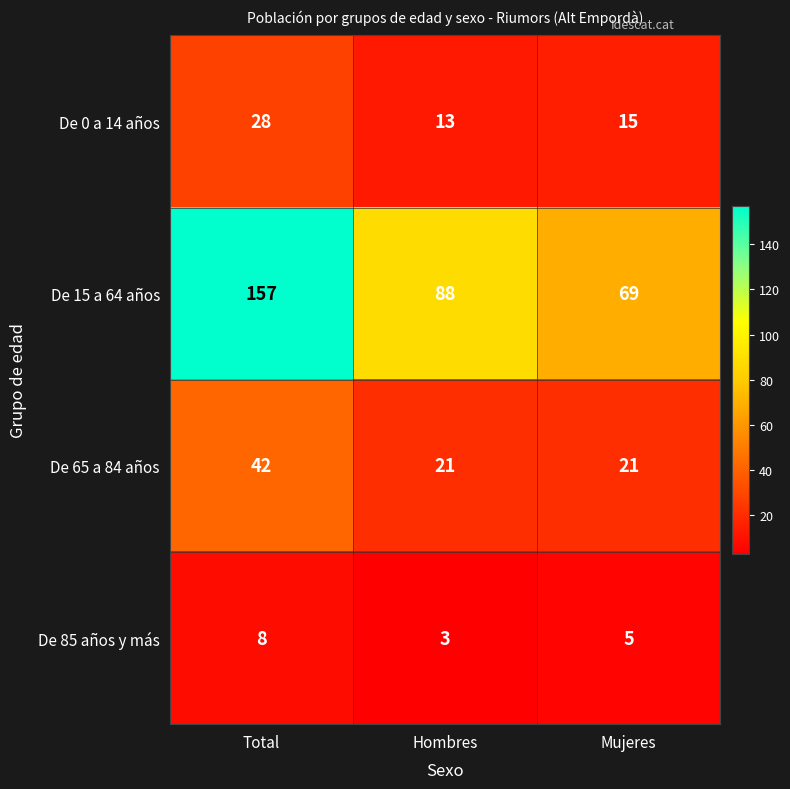

What is the minimum value for De 15 a 64 años?

69